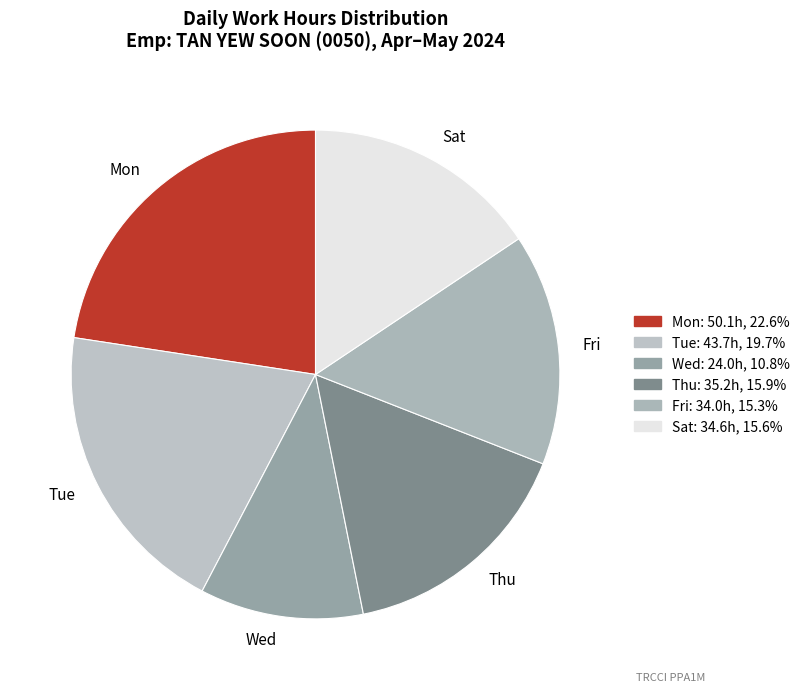

Does any single category account for the majority?

No